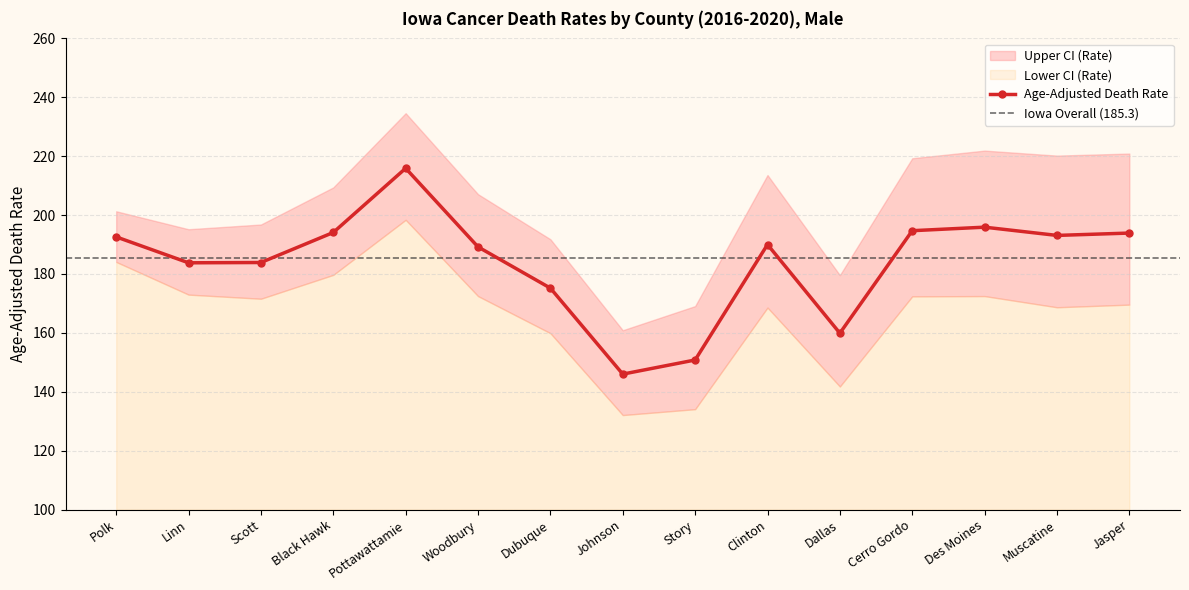

How many values in the Upper CI (Rate) series exceed 207?

8